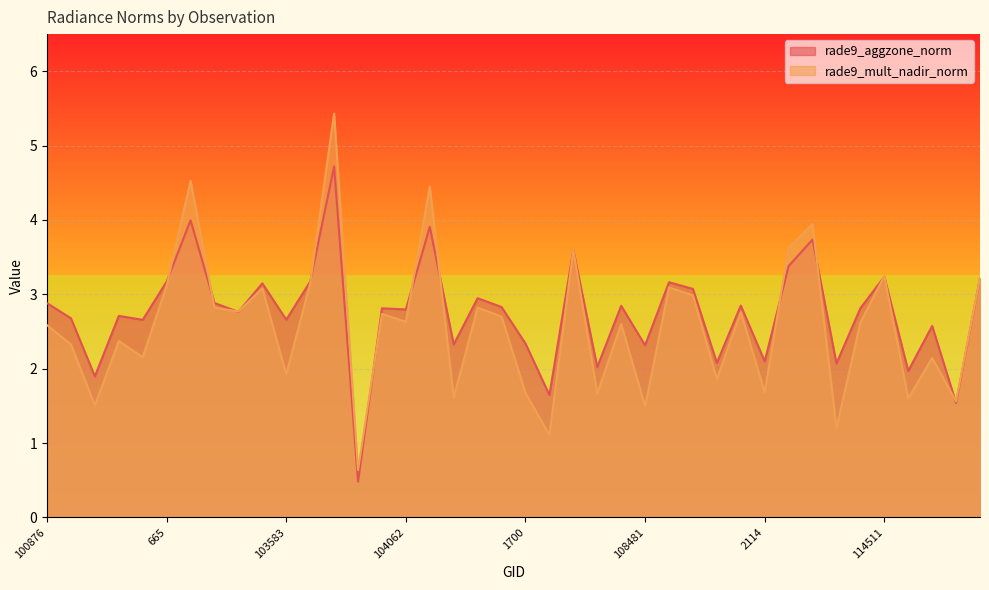

Is it true that rade9_aggzone_norm equals 2.8 at 103946?

True